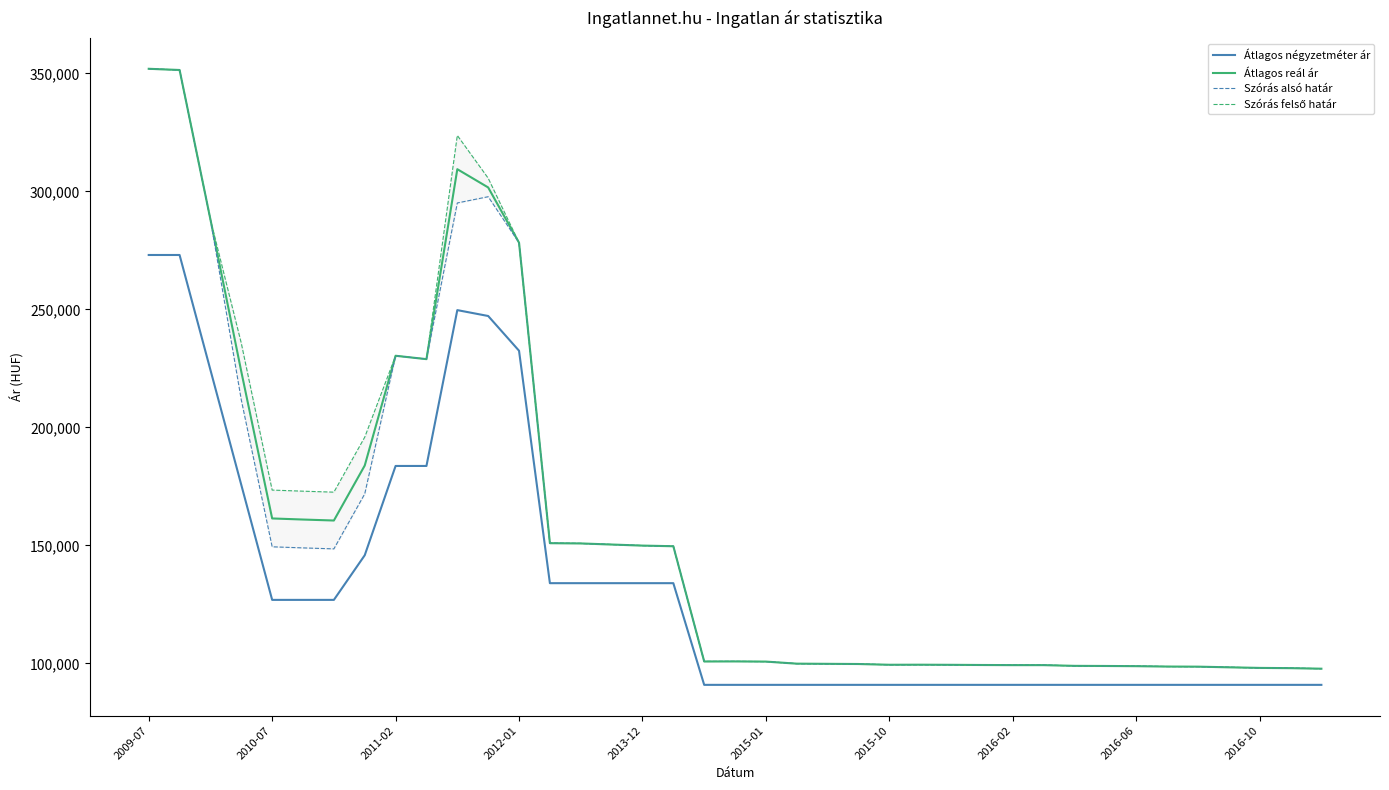

True or false: Átlagos négyzetméter ár and Átlagos reál ár cross at least once.

False